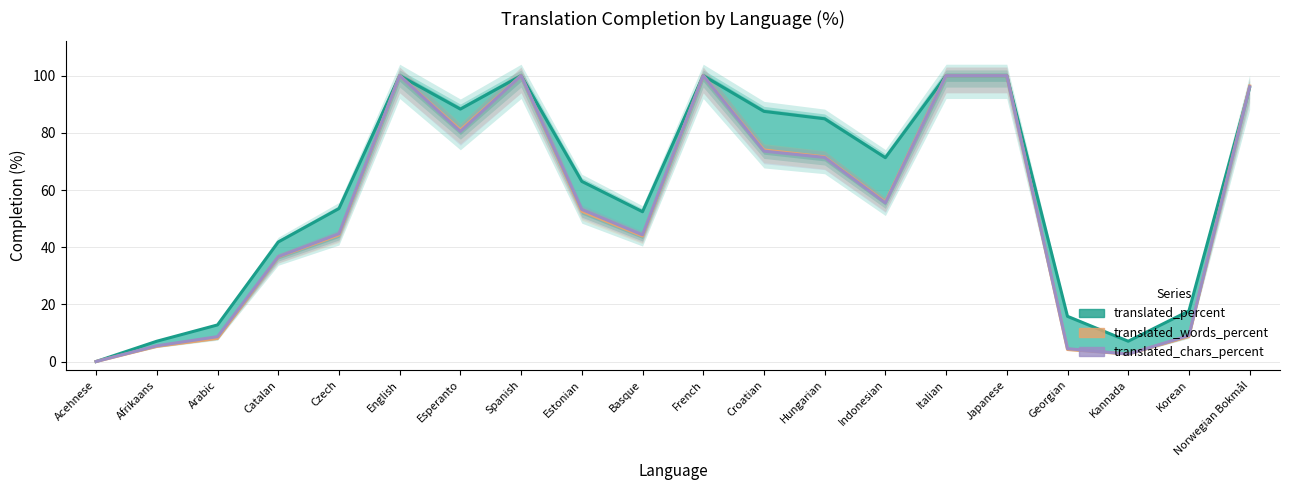

Which series has the largest total across all categories?

translated_percent